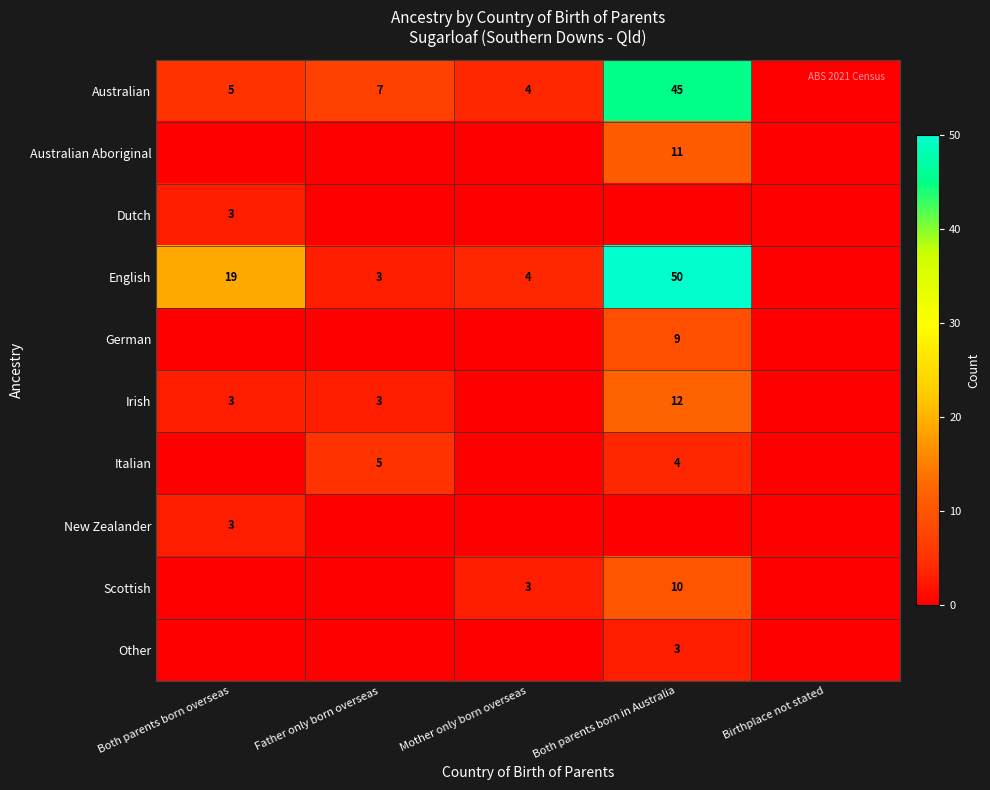

The value of English at Both parents born in Australia is 50. True or false?

True